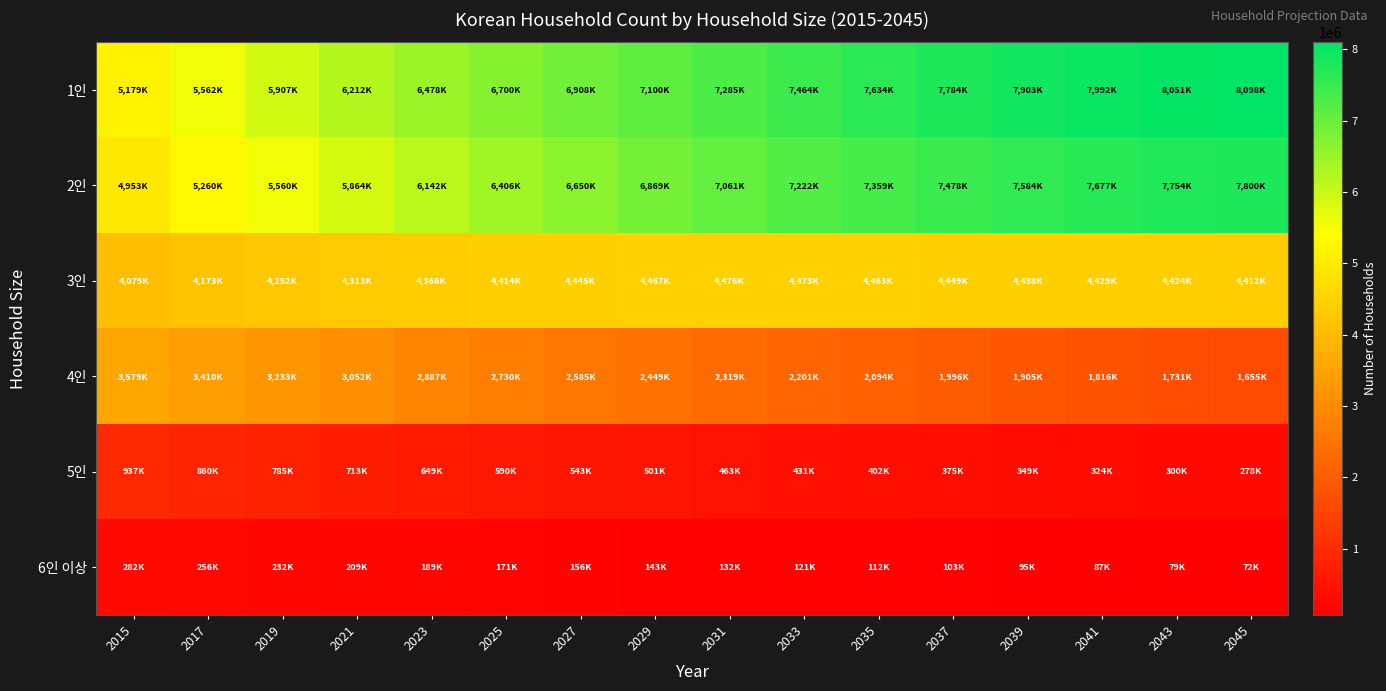

Which series has the widest spread of values?

1인